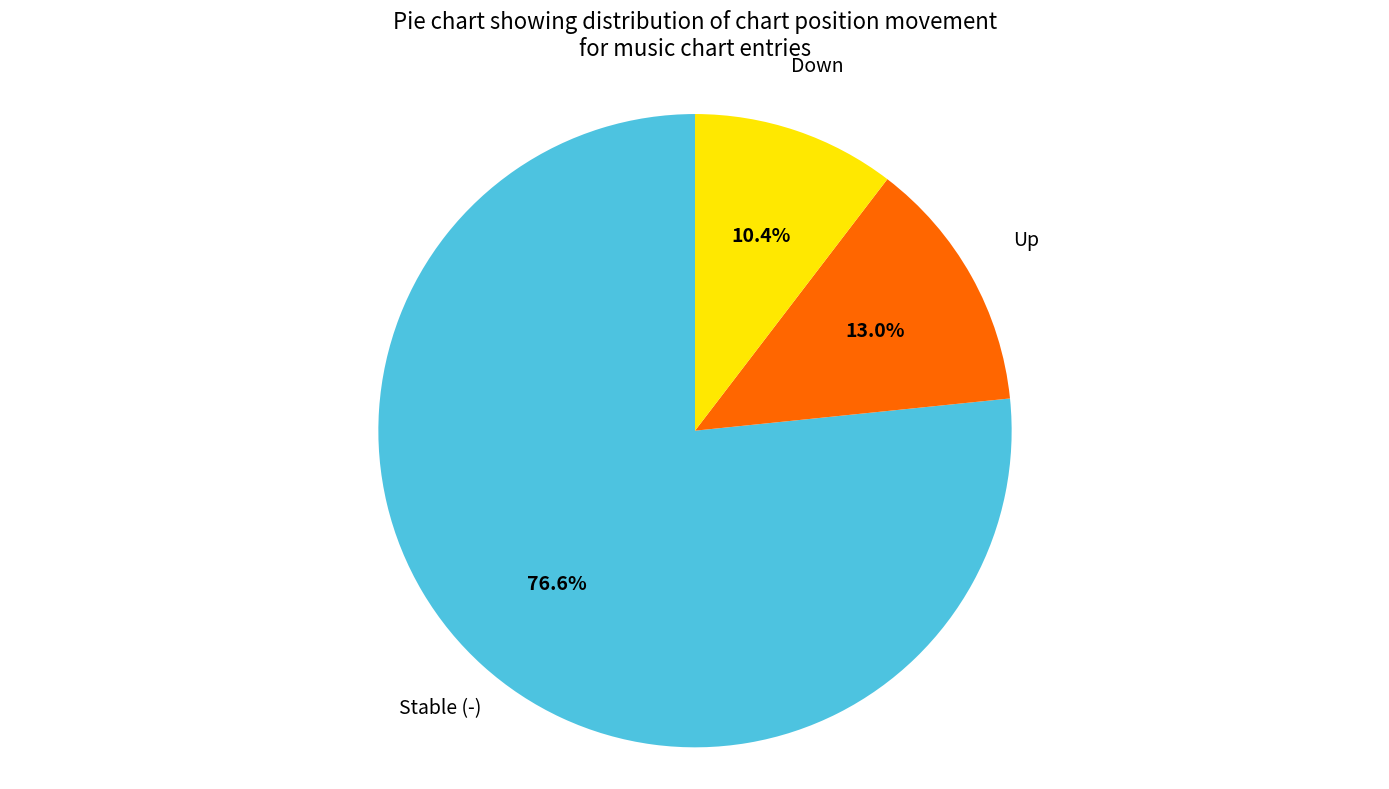

Is there a majority slice in this chart?

Yes